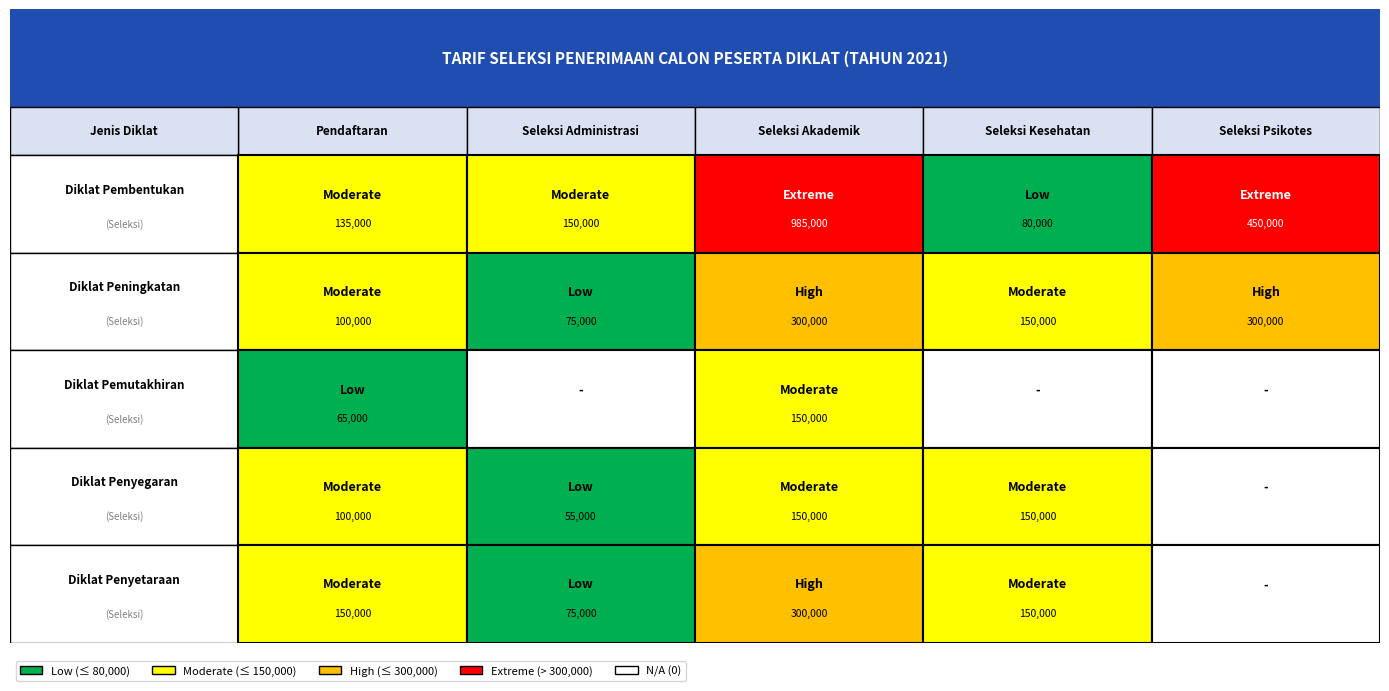

The value of Diklat Pembentukan at Seleksi Akademik is 208275. True or false?

False